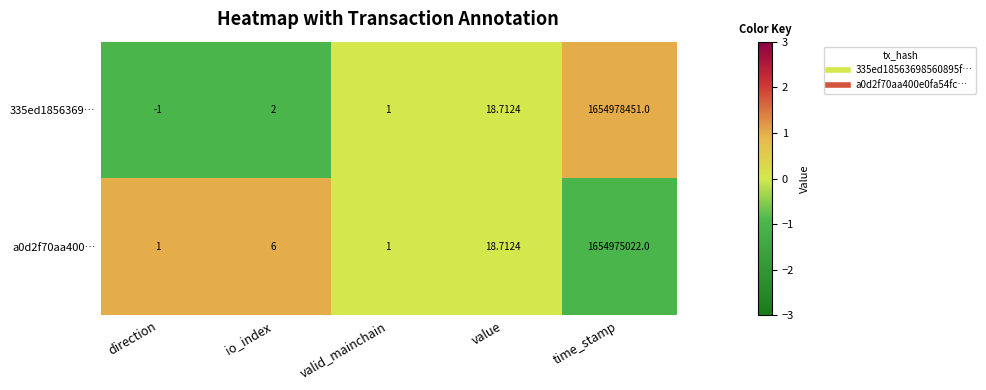

Rank the series by their maximum value, from lowest to highest.

a0d2f70aa400…, 335ed1856369…